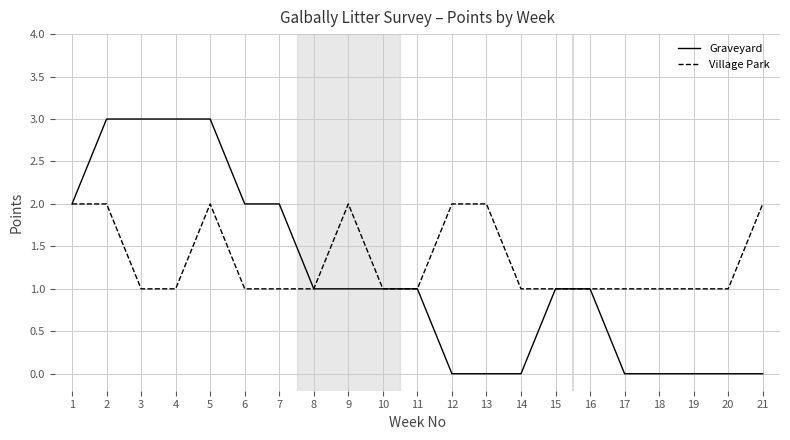

Rank the series at 14 from highest to lowest value.

Village Park, Graveyard